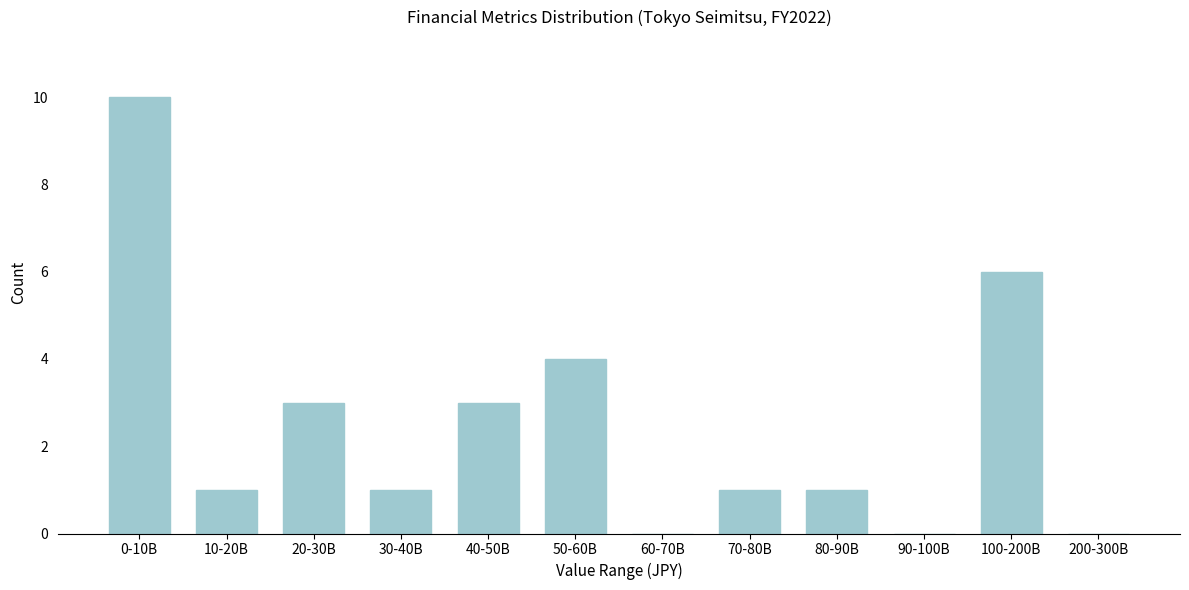

Reading left to right, transcribe all the data shown in this chart.

0-10B=10	10-20B=1	20-30B=3	30-40B=1	40-50B=3	50-60B=4	60-70B=0	70-80B=1	80-90B=1	90-100B=0	100-200B=6	200-300B=0